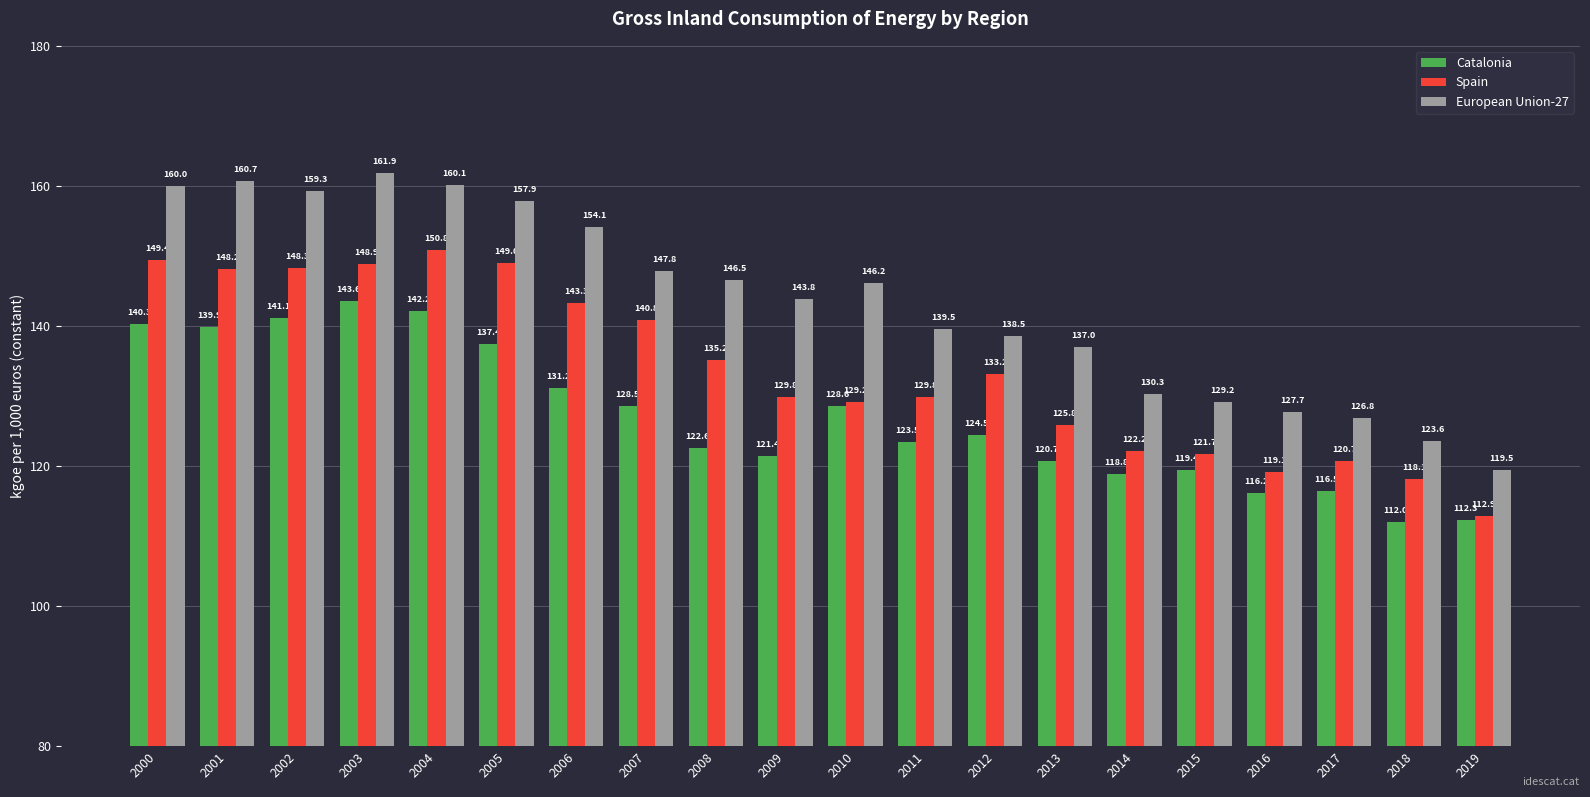

How many values in the European Union-27 series exceed 146?

10